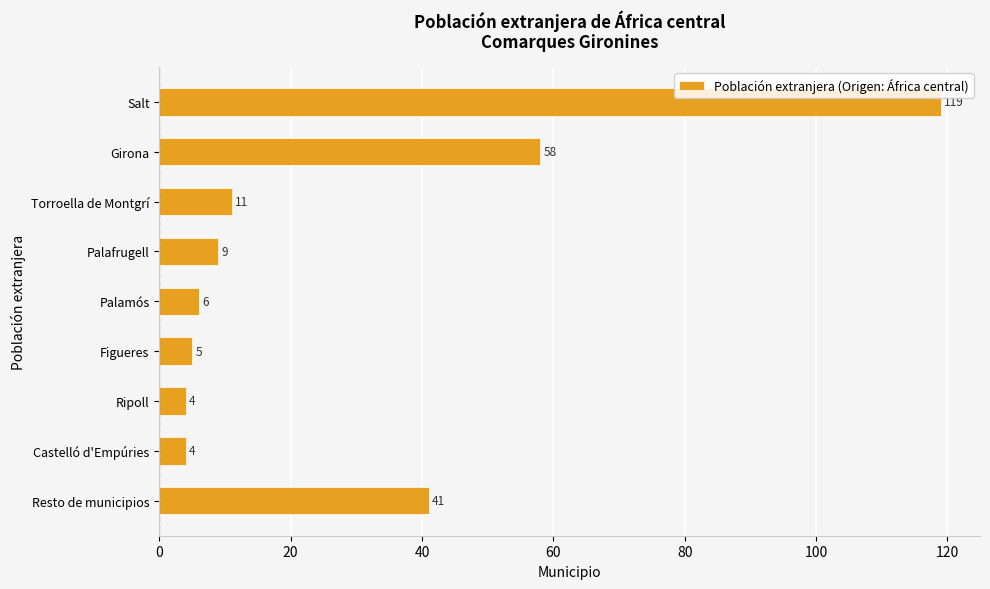

What is the sum of all values?

257